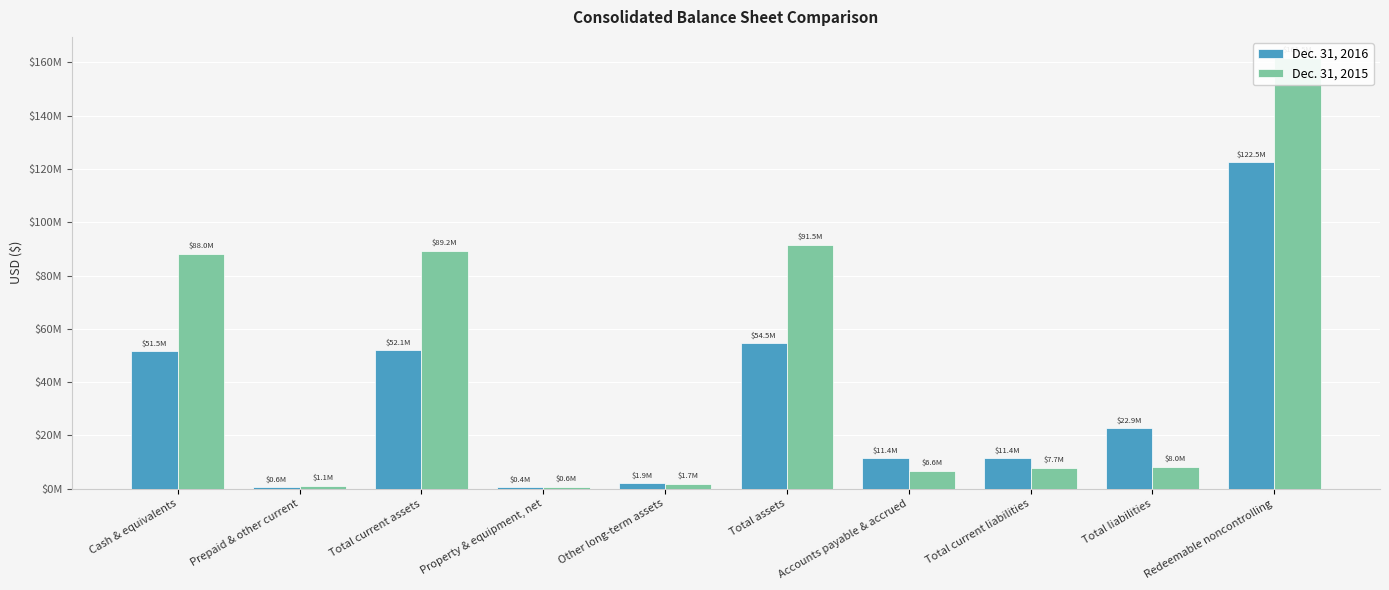

Is the value of Dec. 31, 2015 at Cash & equivalents greater than the value of Dec. 31, 2016 at Total current liabilities?

Yes